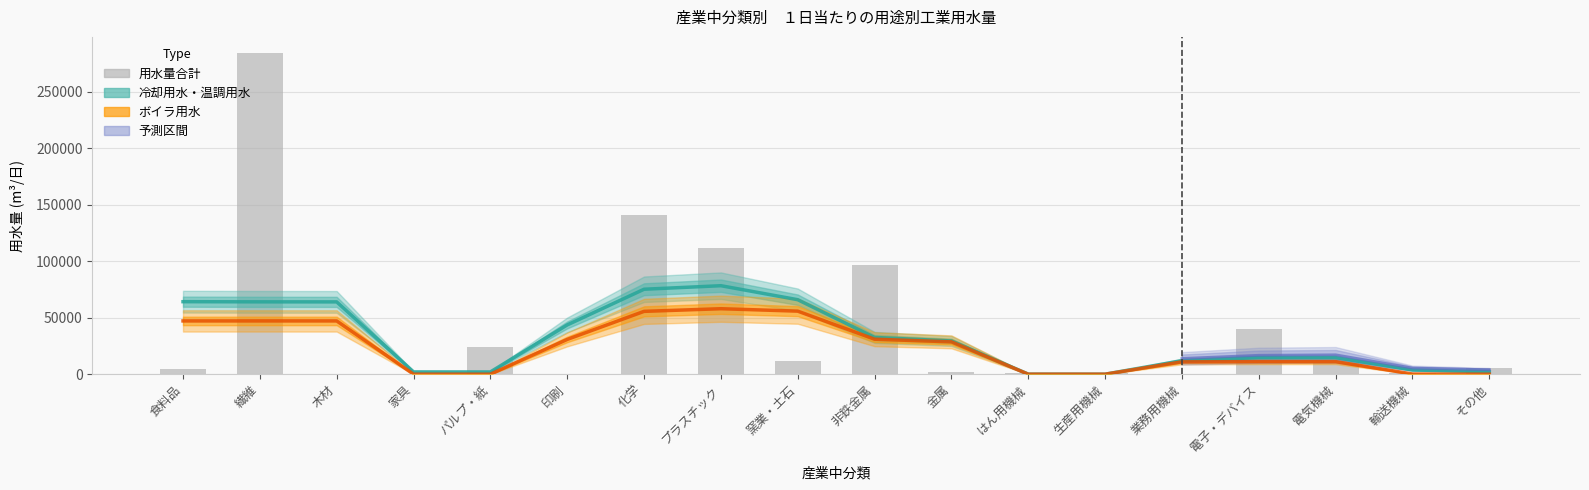

At which label does 冷却用水・温調用水 reach its minimum?

はん用機械